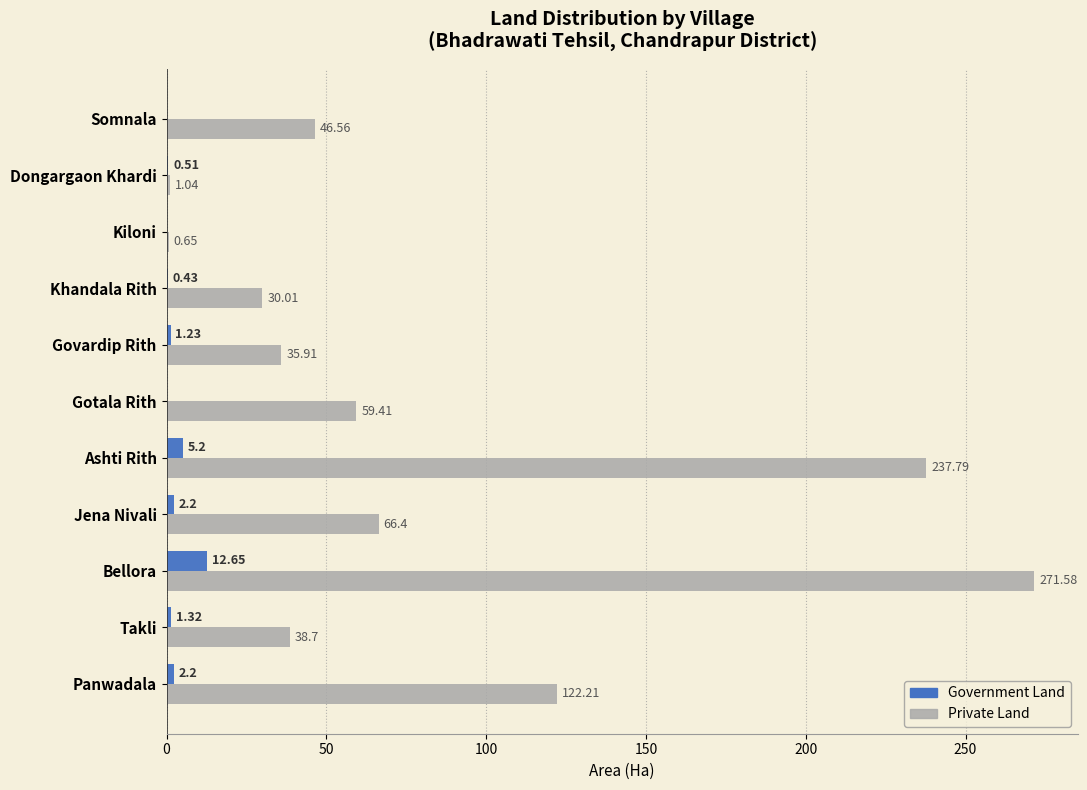

How many categories are shown in the chart?

11